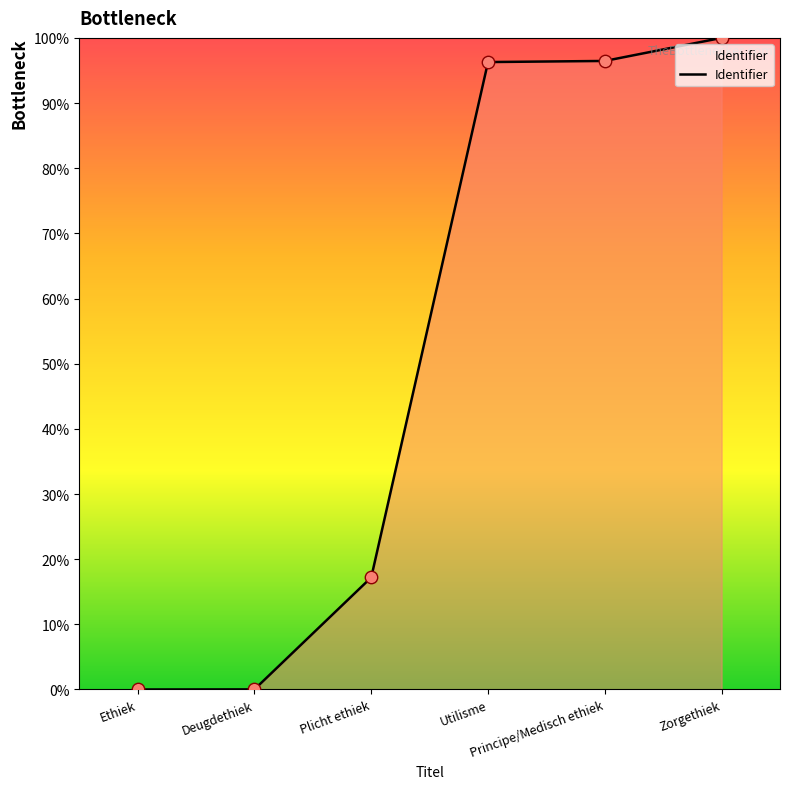

What is the change in value from Ethiek to Utilisme?

+96.3